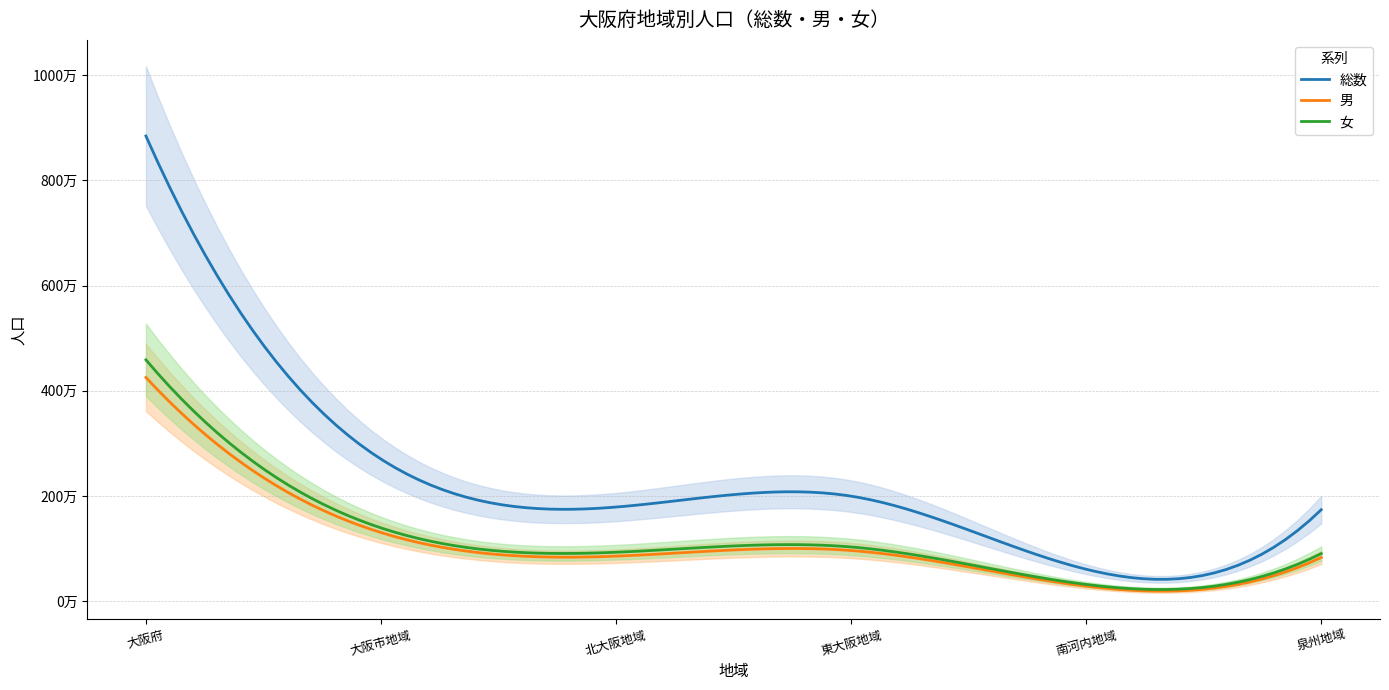

In 総数, how many points are higher than both neighbors (excluding endpoints)?

1